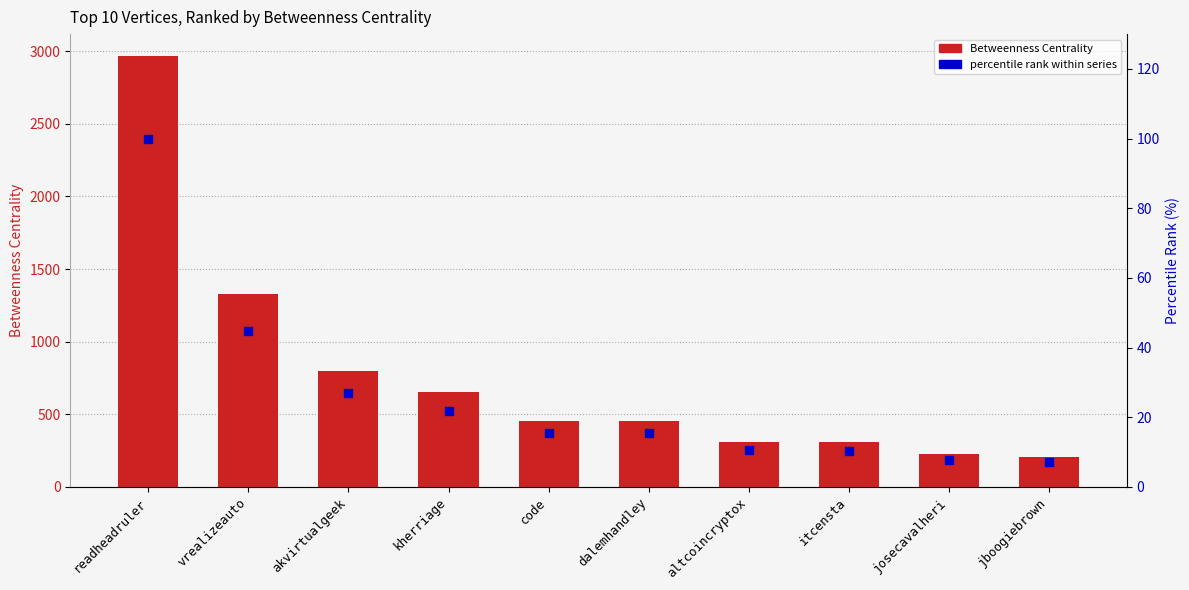

At how many categories does at least one series exceed 697?

3